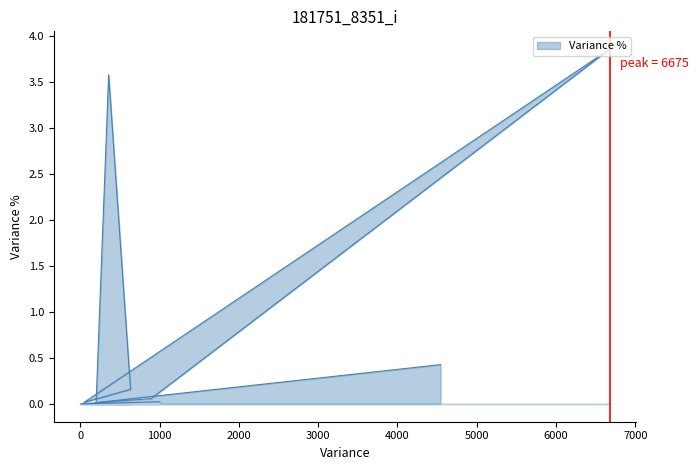

How many lines are shown in the chart?

1